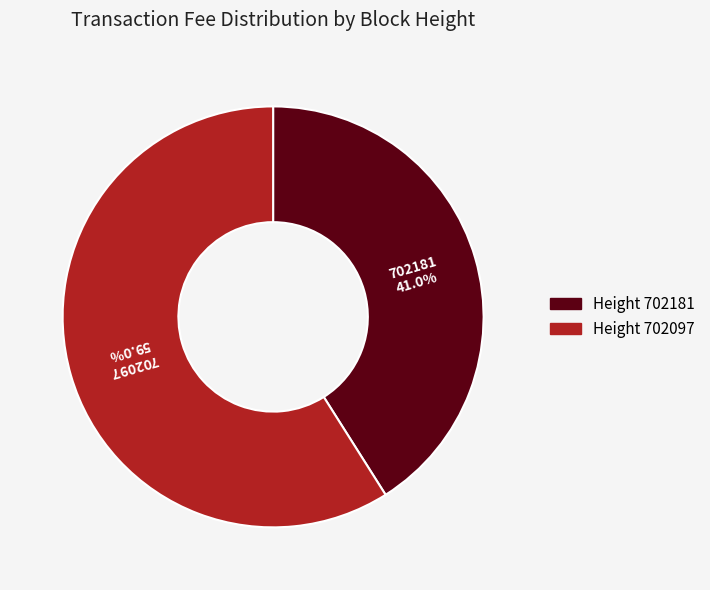

Between Height 702181 and Height 702097, which is larger?

Height 702097